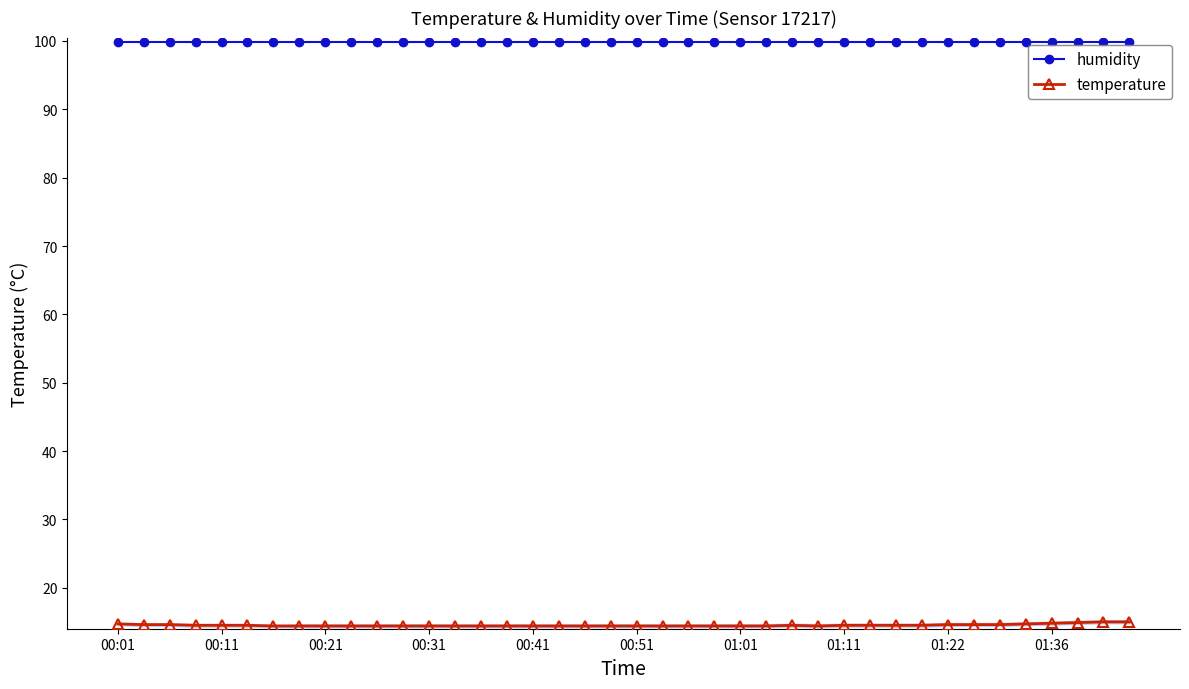

What is the value of the humidity point at the 29th from the left?

99.9